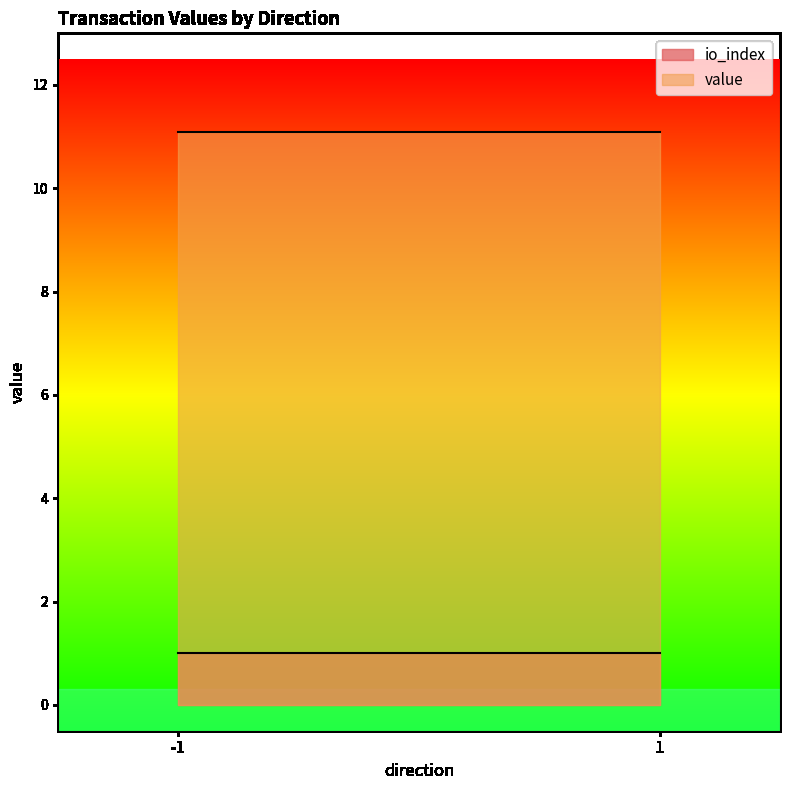

Is it true that value equals 0.0 at -1?

False